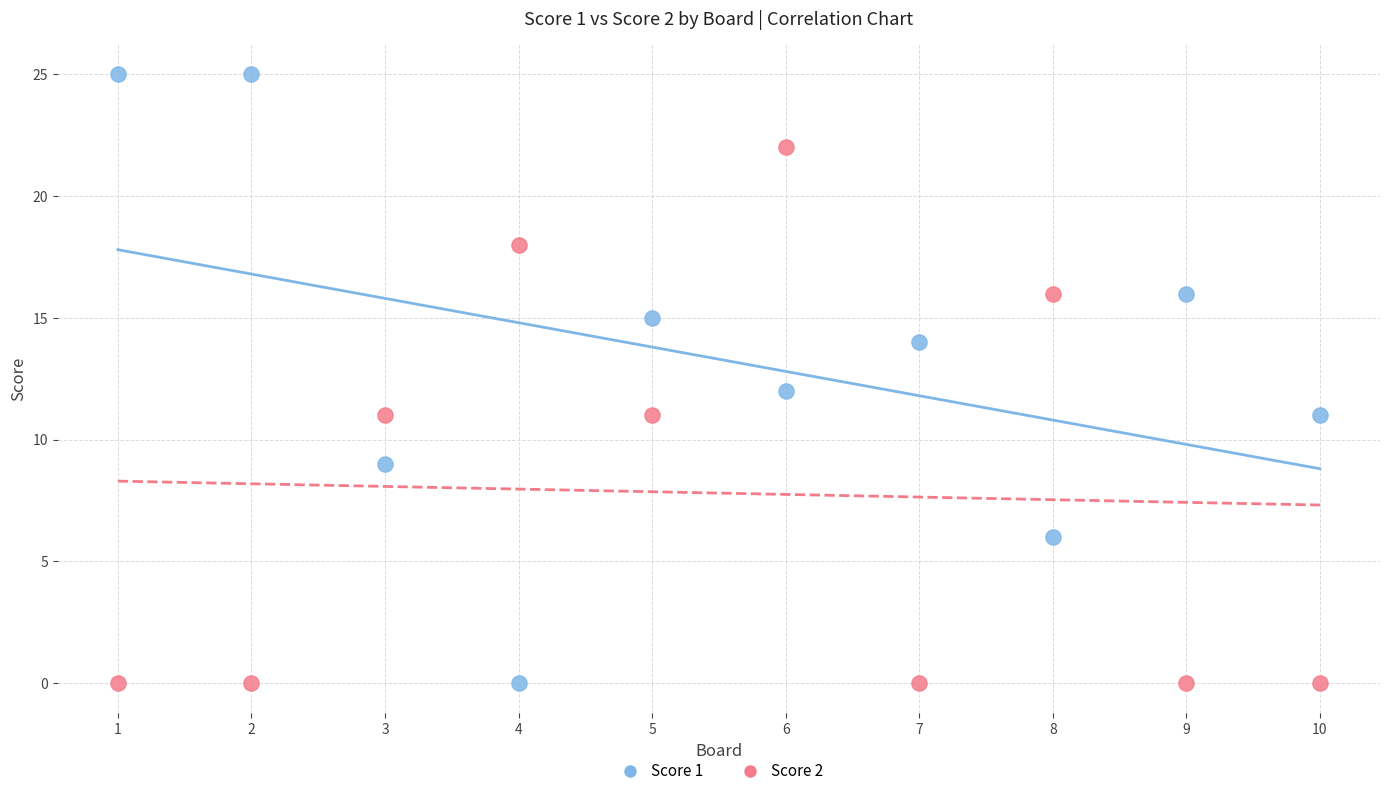

Which series has the largest Y range (max minus min)?

Score 1